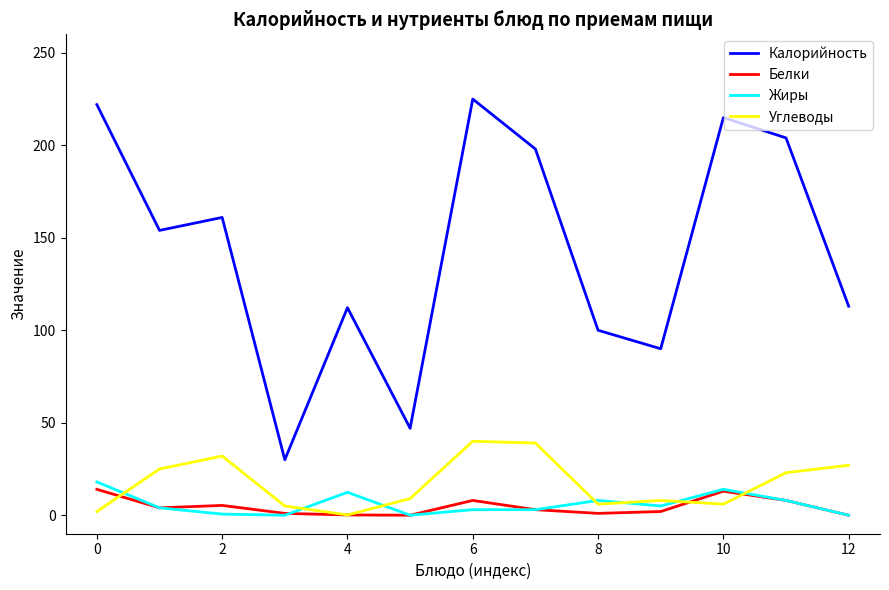

What are all the series names shown in the legend?

Калорийность, Белки, Жиры, Углеводы